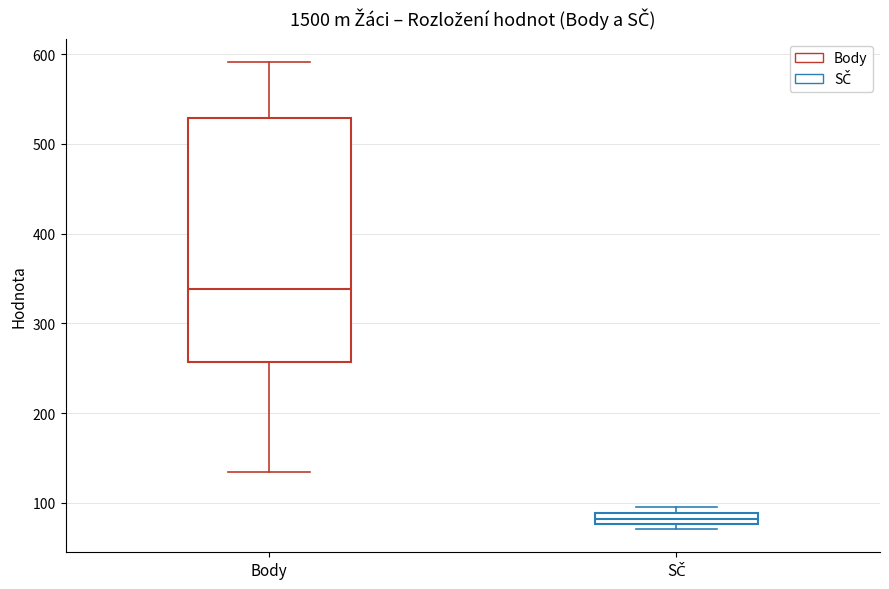

Where does the median line of the box for Body sit on the y-axis? The values are not printed on the chart, so give them approximately, as read against the axis.

340